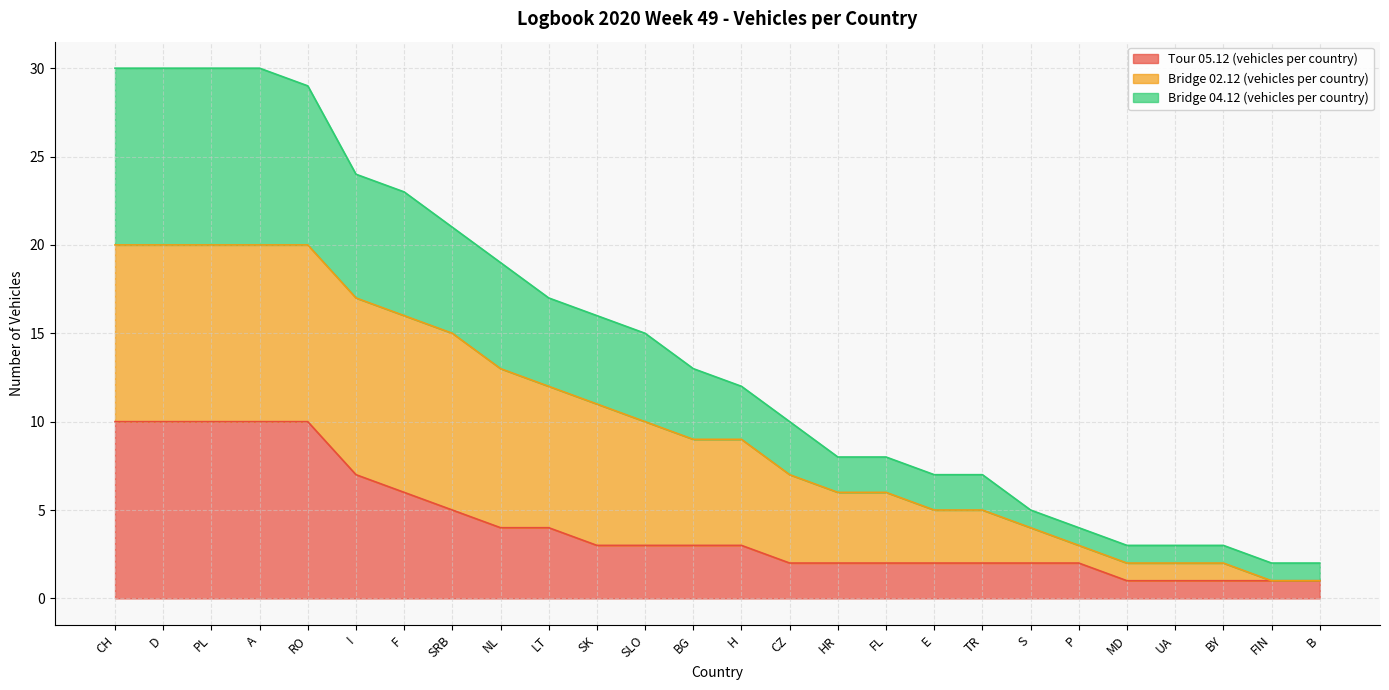

What is the difference between the maximum and minimum values in the Tour 05.12 (vehicles per country) series?

9